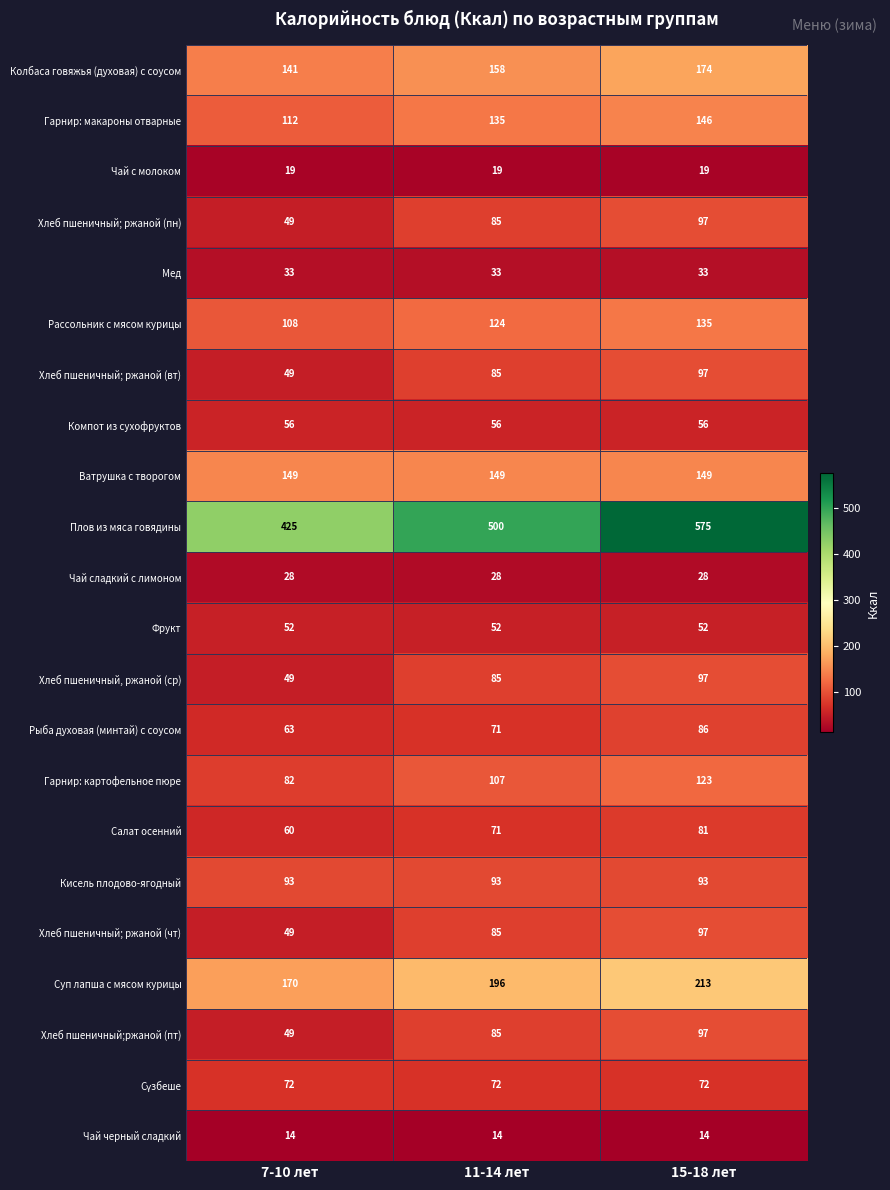

Which series changed the most between 11-14 лет and 15-18 лет?

Плов из мяса говядины